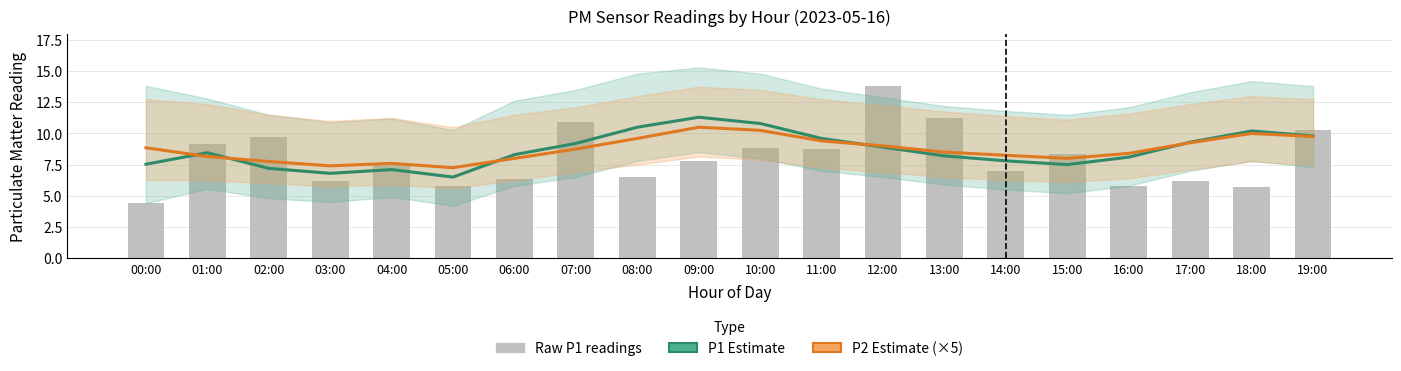

What is the highest value of the Raw P1 readings series?

13.8